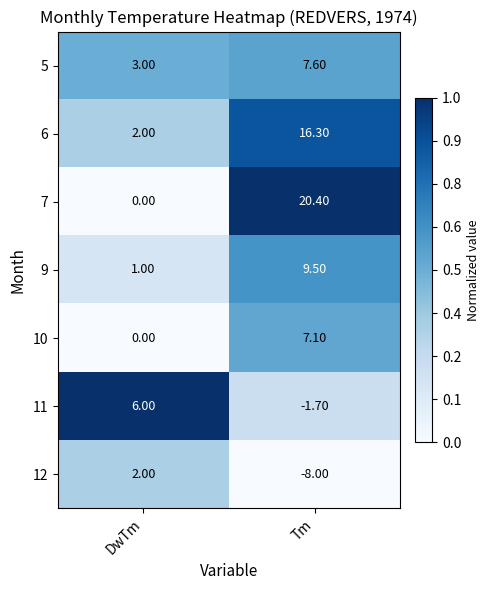

Rank the series by their maximum value, from highest to lowest.

7, 6, 9, 5, 10, 11, 12